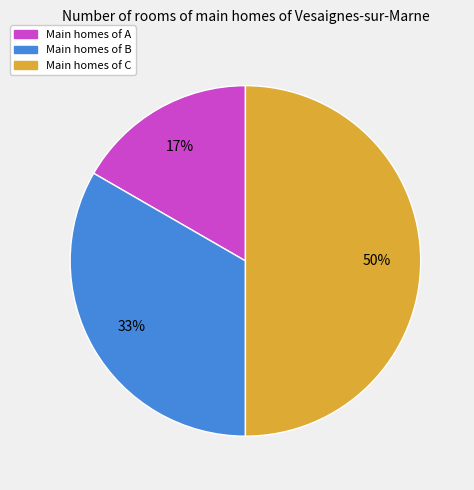

To the nearest percent, what is the difference between the largest and smallest slice percentages?

33%